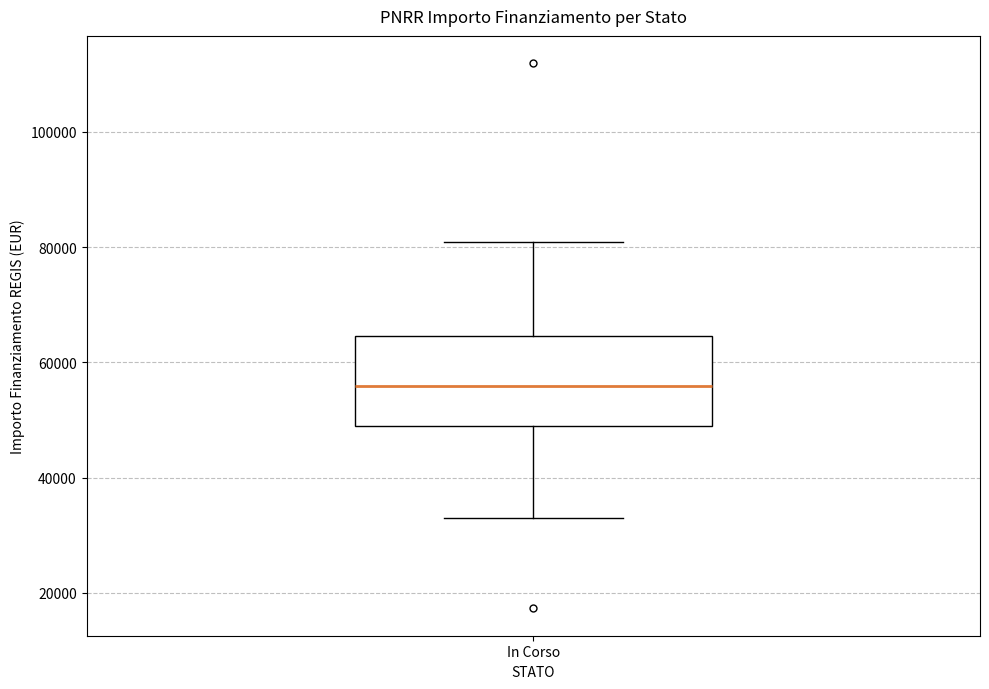

Where is the lower edge of the box for In Corso on the y-axis? The values are not printed on the chart, so give them approximately, as read against the axis.

50000